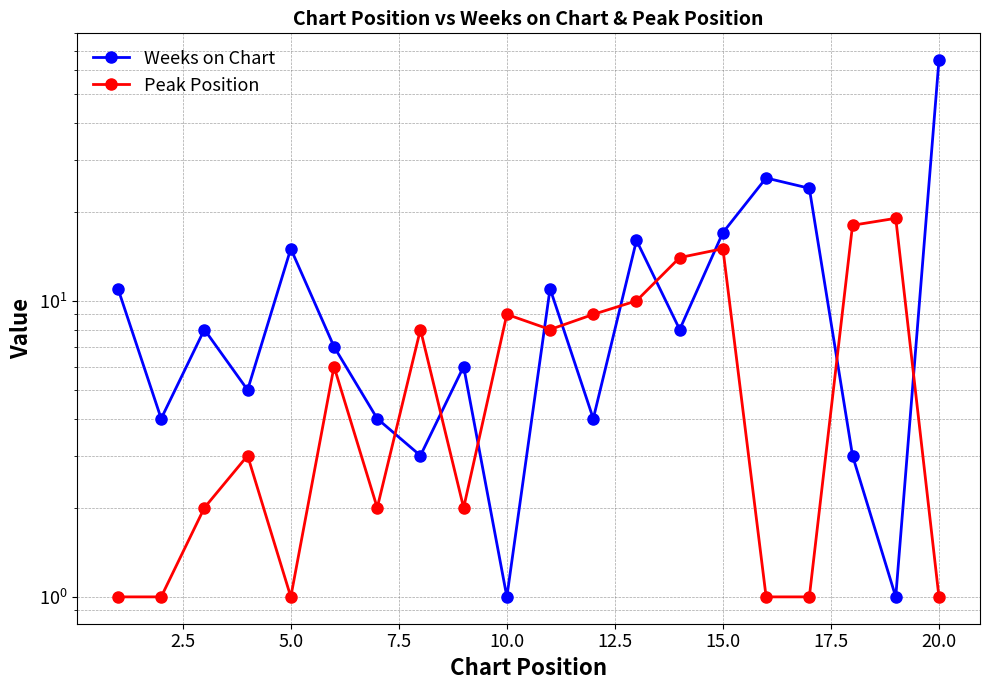

The value of Peak Position at 17 is 9. True or false?

False